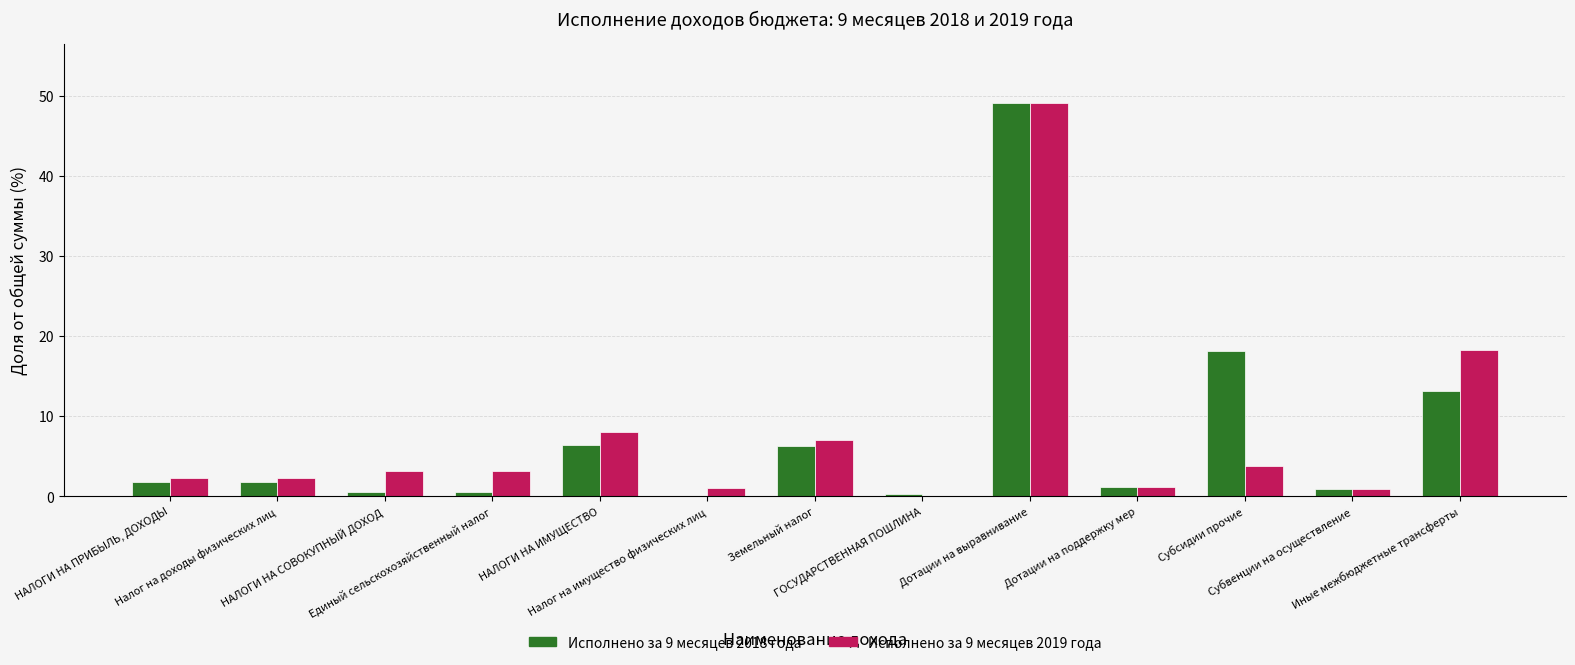

What is the sum of all Исполнено за 9 месяцев 2018 года values?

100.0